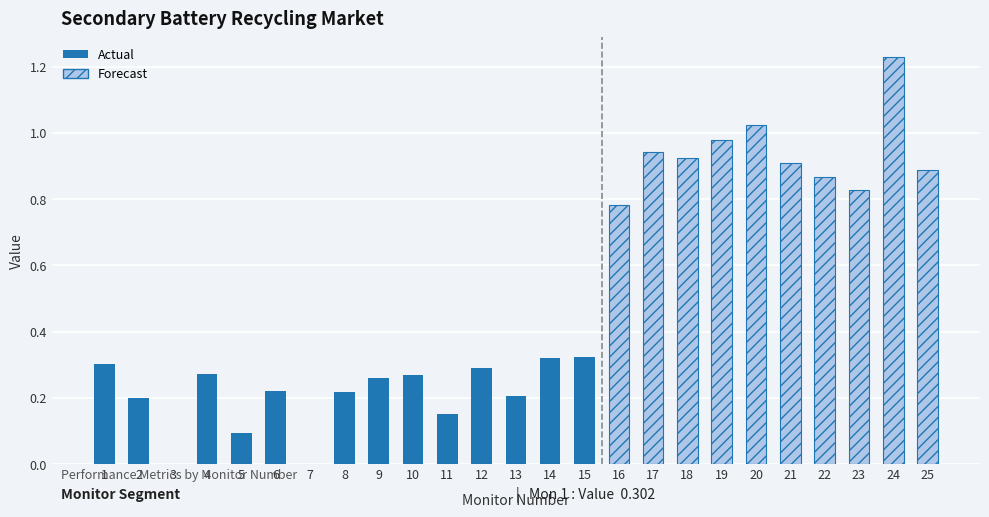

Does the chart contain any negative values?

No